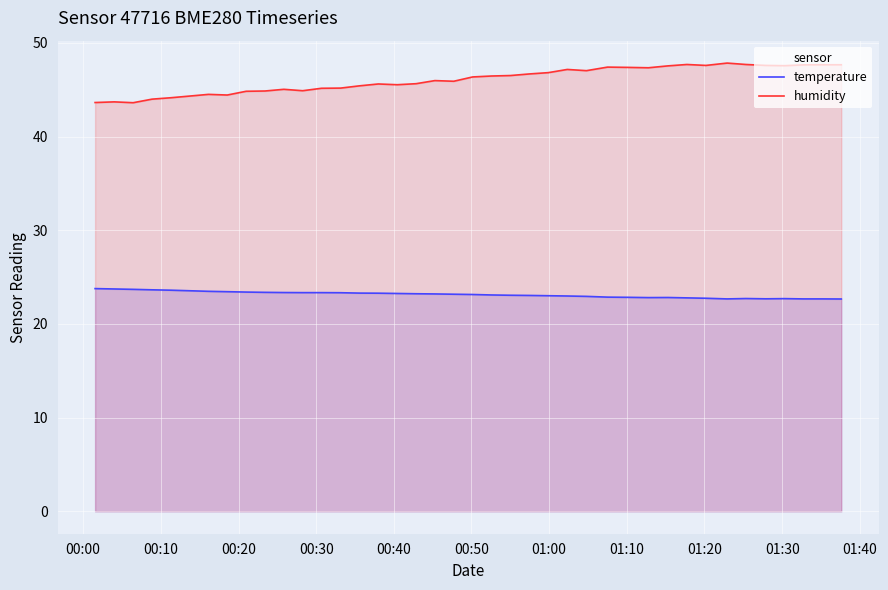

Which series has the widest spread of values?

humidity